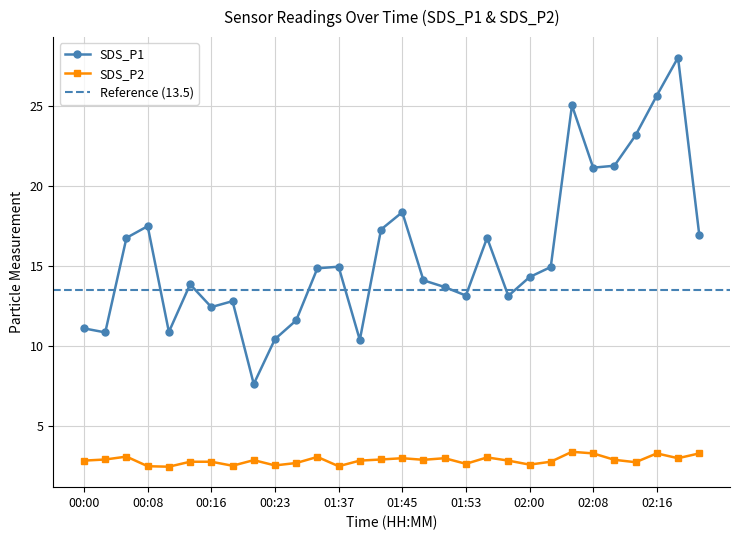

Reading left to right, extract all data points from this chart.

SDS_P1: 00:00=11.1	00:03=10.8	00:06=16.8	00:08=17.5	00:11=10.9	00:13=13.8	00:16=12.4	00:18=12.8	00:21=7.6	00:23=10.4	00:26=11.6	00:28=14.8	01:37=14.9	01:40=10.4	01:42=17.3	01:45=18.4	01:48=14.1	01:50=13.7	01:53=13.2	01:55=16.8	01:58=13.1	02:00=14.3	02:03=14.9	02:05=25.0	02:08=21.1	02:10=21.2	02:13=23.1	02:16=25.6	02:18=28.0	02:20=16.9
SDS_P2: 00:00=2.9	00:03=2.9	00:06=3.1	00:08=2.5	00:11=2.5	00:13=2.8	00:16=2.8	00:18=2.5	00:21=2.9	00:23=2.5	00:26=2.7	00:28=3.1	01:37=2.5	01:40=2.9	01:42=2.9	01:45=3.0	01:48=2.9	01:50=3.0	01:53=2.6	01:55=3.0	01:58=2.9	02:00=2.6	02:03=2.8	02:05=3.4	02:08=3.3	02:10=2.9	02:13=2.8	02:16=3.3	02:18=3.0	02:20=3.3